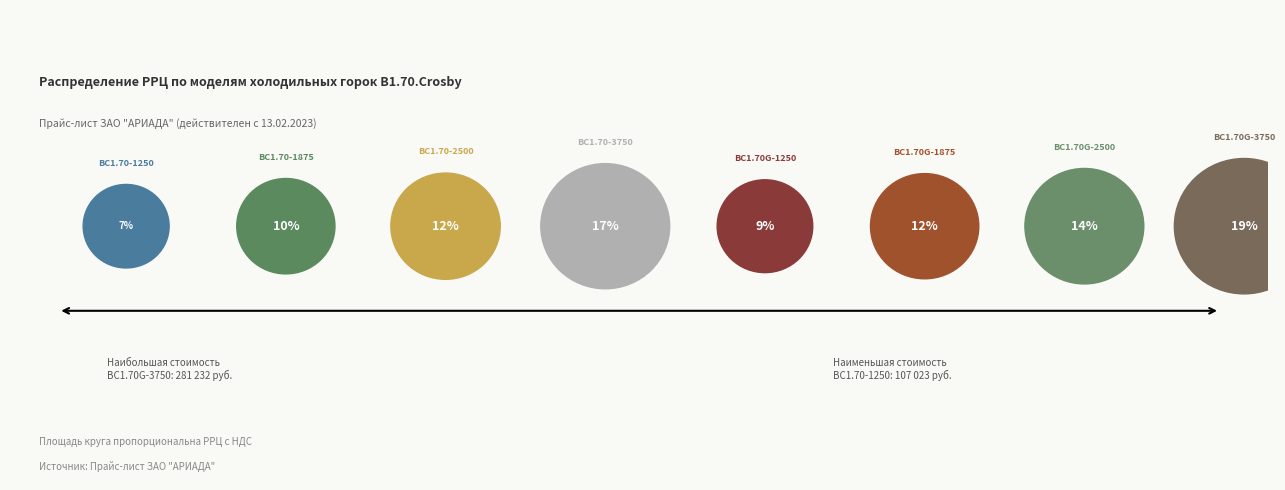

What is the change in value from ВС1.70G-1250 to ВС1.70G-1875?

+37543.5